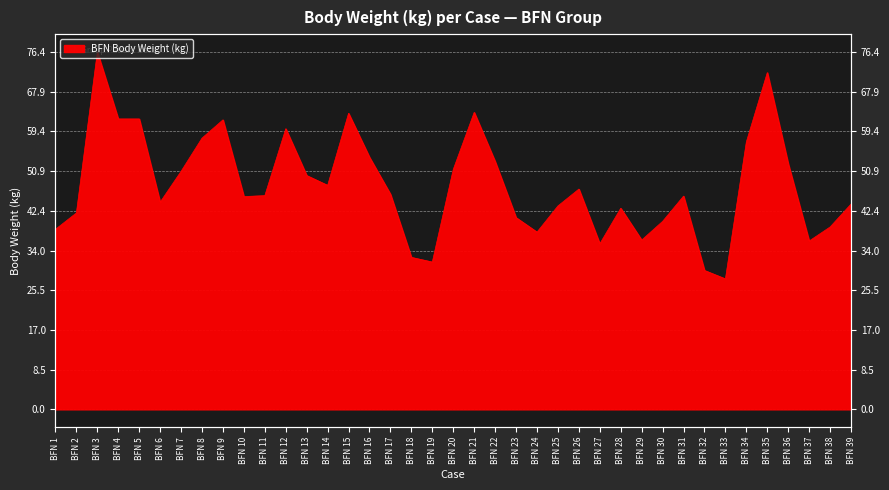

What value does the data have at BFN 5?

62.1